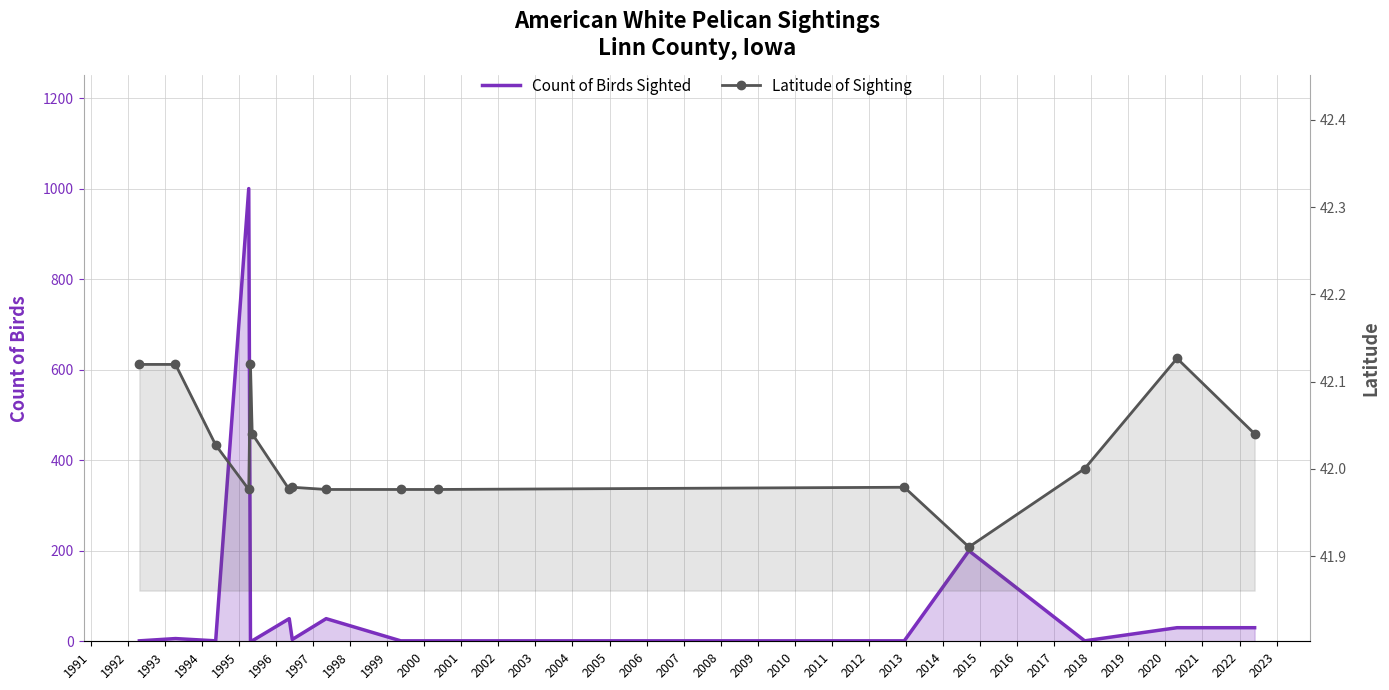

True or false: Latitude of Sighting has a value of 59.2 at 1999.

False